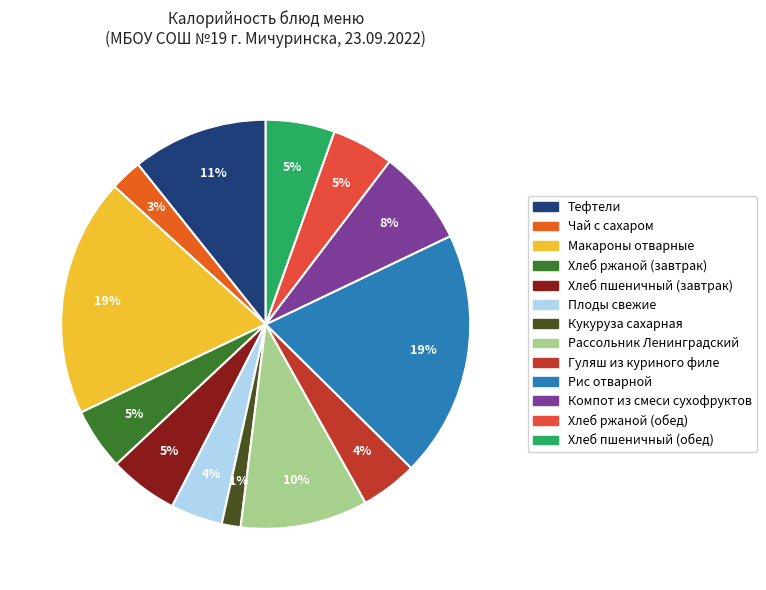

To the nearest percent, what is the average slice percentage?

8%